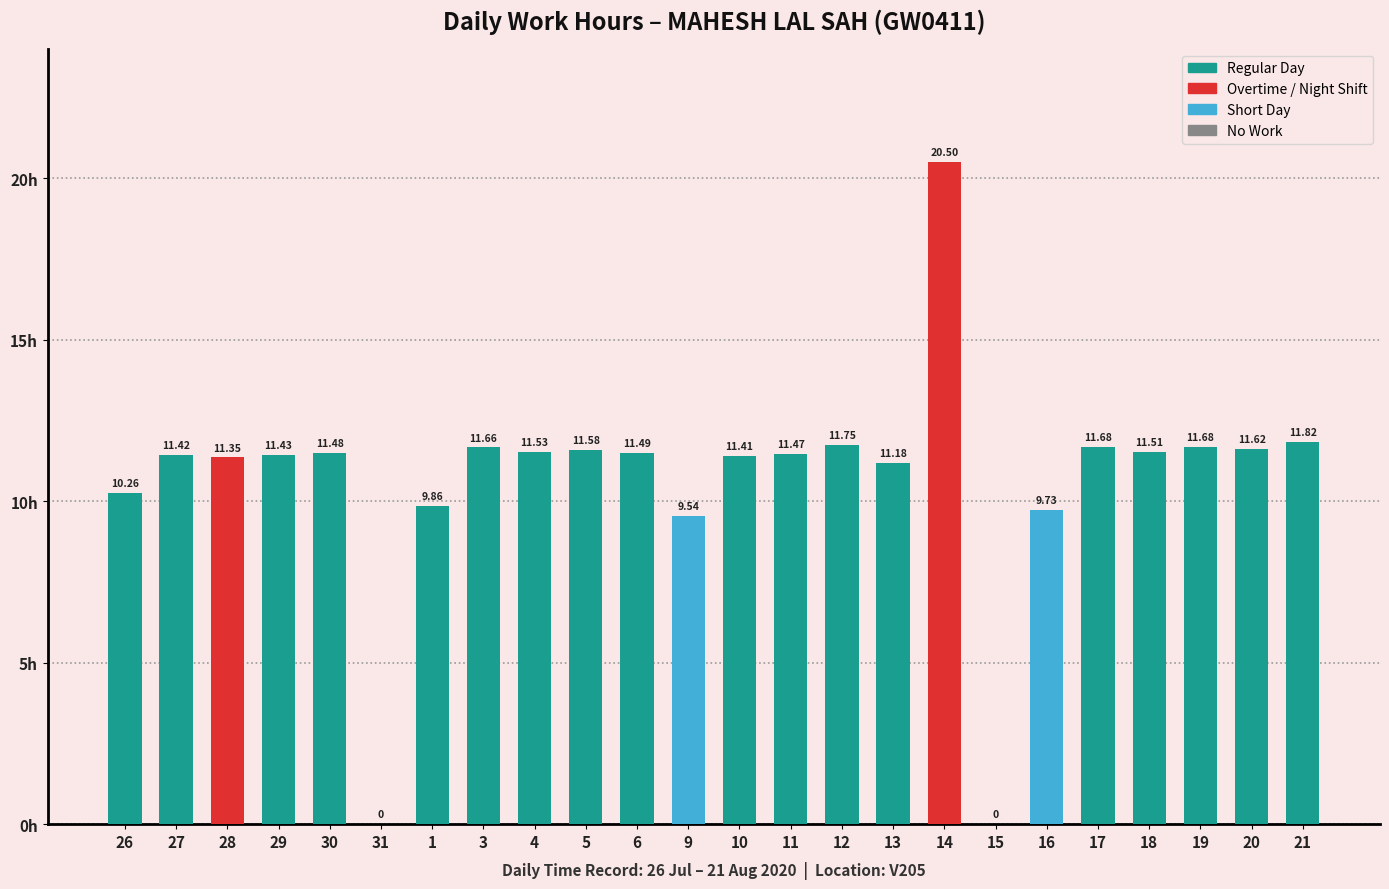

What is the change in value from 27 to 18?

+0.1